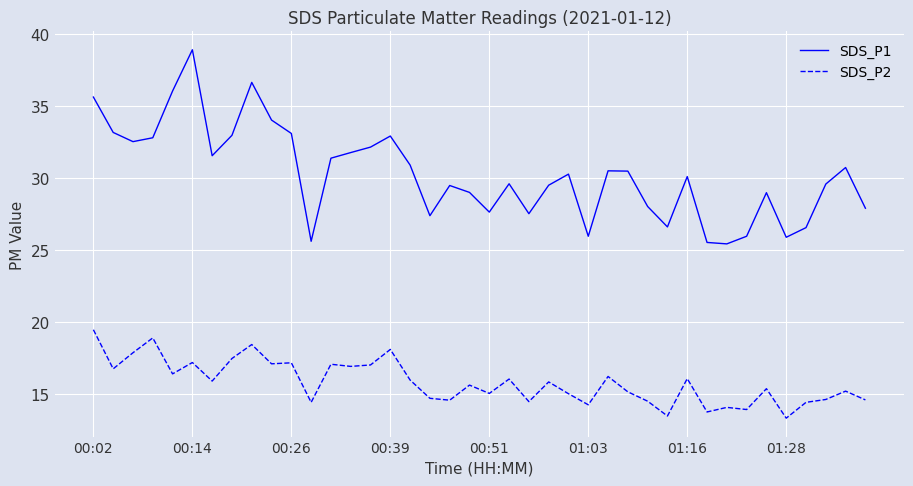

Which series has the largest total across all categories?

SDS_P1